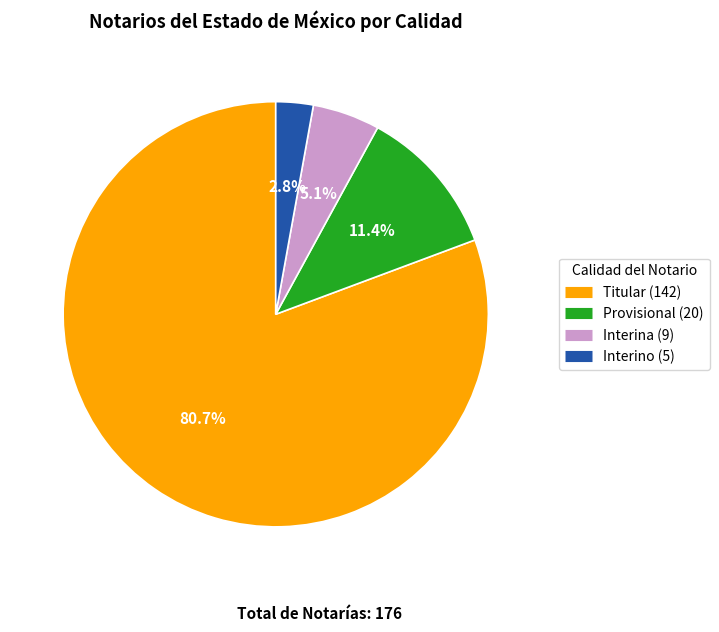

How many segments does this pie chart have?

4